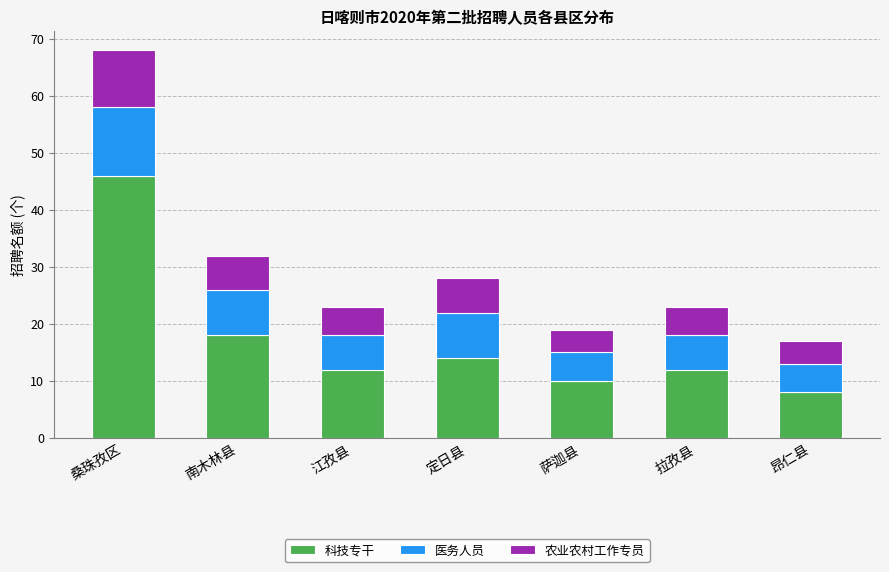

What is the approximate value of 科技专干 at 南木林县?

18